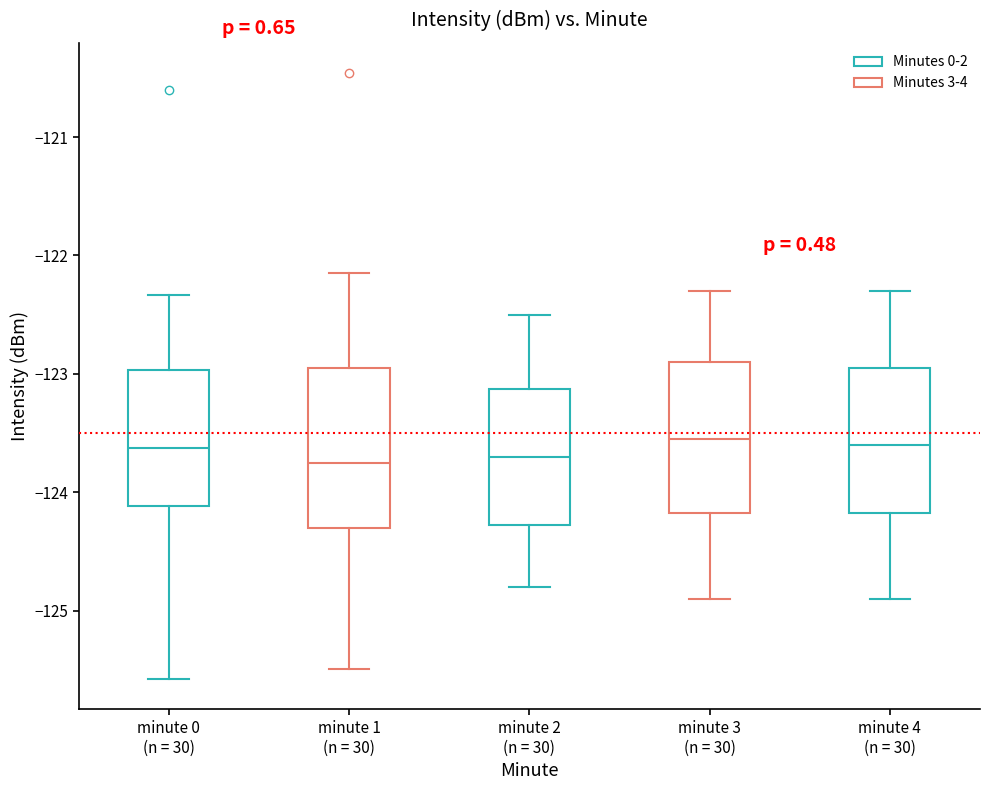

Where is the upper edge of the box for minute 4 (n = 30) on the y-axis? The values are not printed on the chart, so give them approximately, as read against the axis.

-122.9